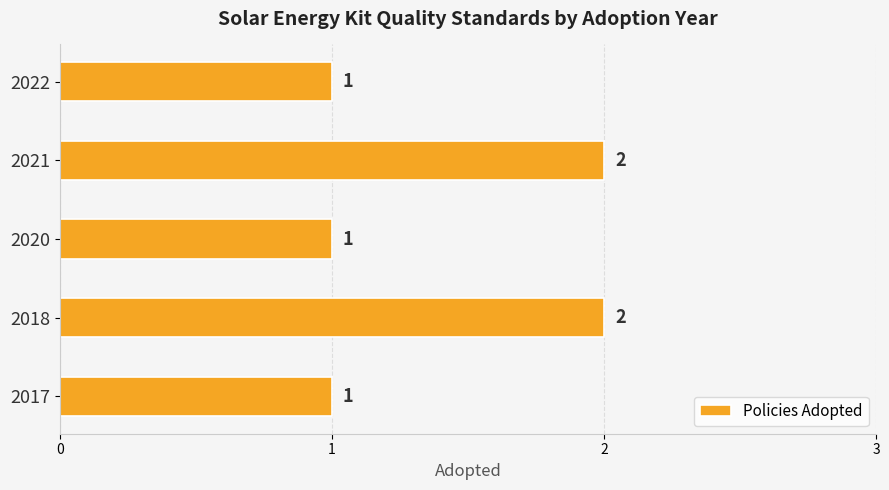

Reading bottom to top, what are all the values shown in this chart?

1	2	1	2	1